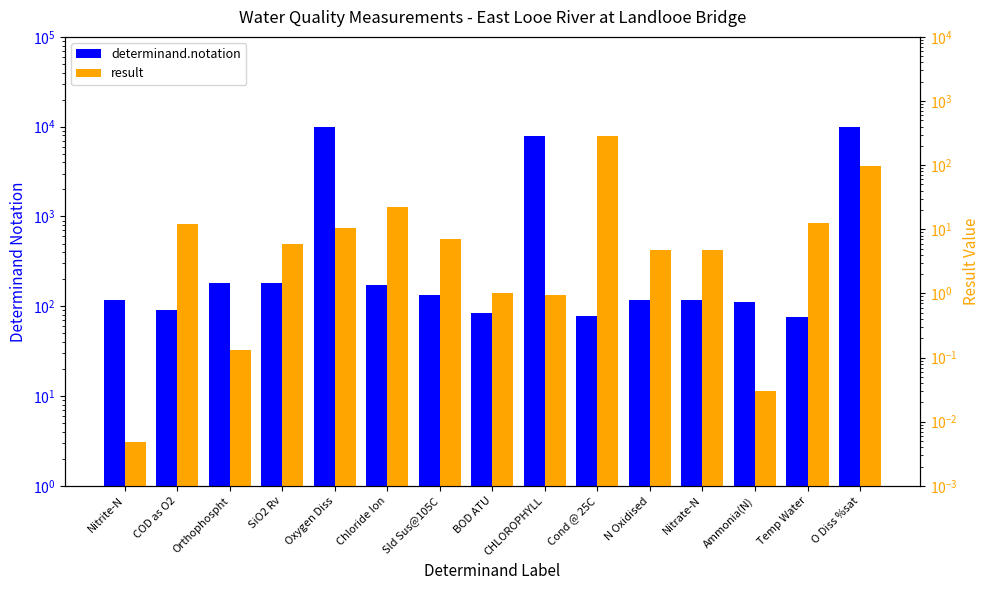

Reading left to right, list all the values displayed in this chart.

determinand.notation: Nitrite-N=118.0	COD as O2=92.0	Orthophospht=180.0	SiO2 Rv=182.0	Oxygen Diss=9924.0	Chloride Ion=172.0	Sld Sus@105C=135.0	BOD ATU=85.0	CHLOROPHYLL=7887.0	Cond @ 25C=77.0	N Oxidised=116.0	Nitrate-N=117.0	Ammonia(N)=111.0	Temp Water=76.0	O Diss %sat=9901.0
result: Nitrite-N=0.0	COD as O2=12.0	Orthophospht=0.1	SiO2 Rv=6.0	Oxygen Diss=10.5	Chloride Ion=21.9	Sld Sus@105C=7.1	BOD ATU=1.0	CHLOROPHYLL=1.0	Cond @ 25C=284.0	N Oxidised=4.8	Nitrate-N=4.8	Ammonia(N)=0.0	Temp Water=12.6	O Diss %sat=98.6